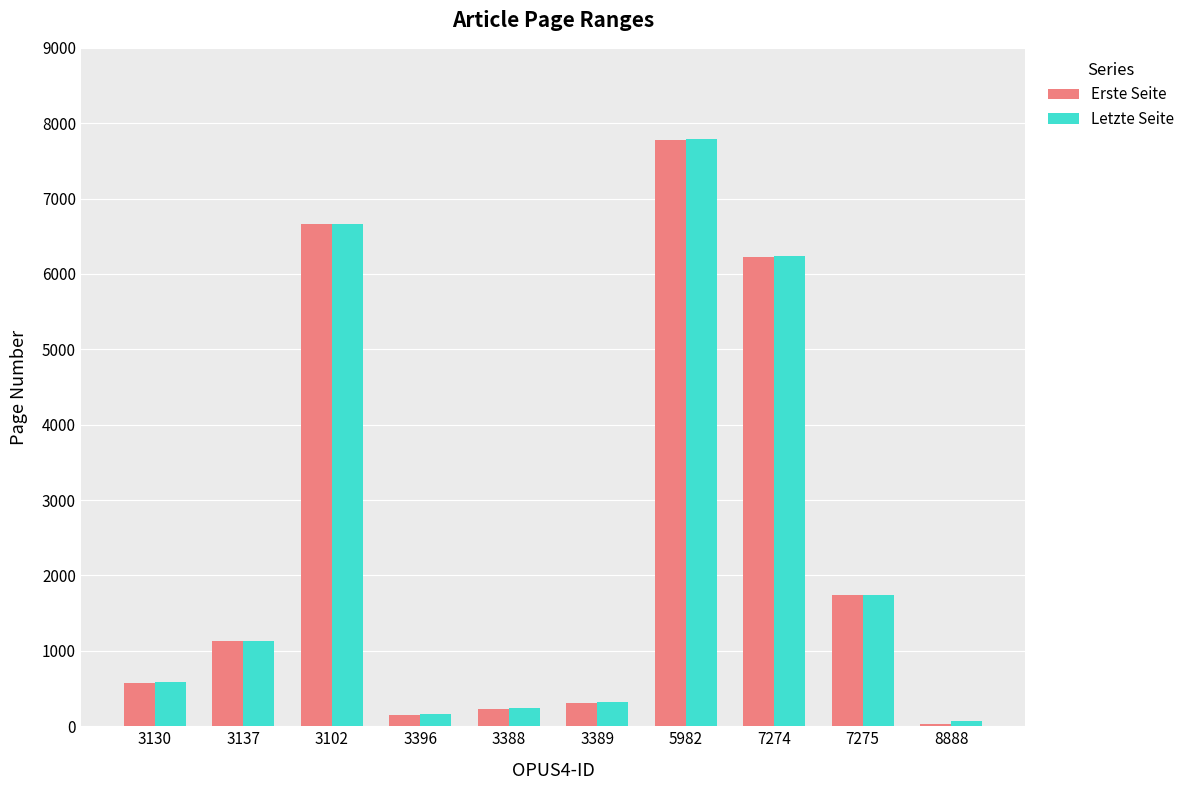

At how many categories does at least one series exceed 640?

5